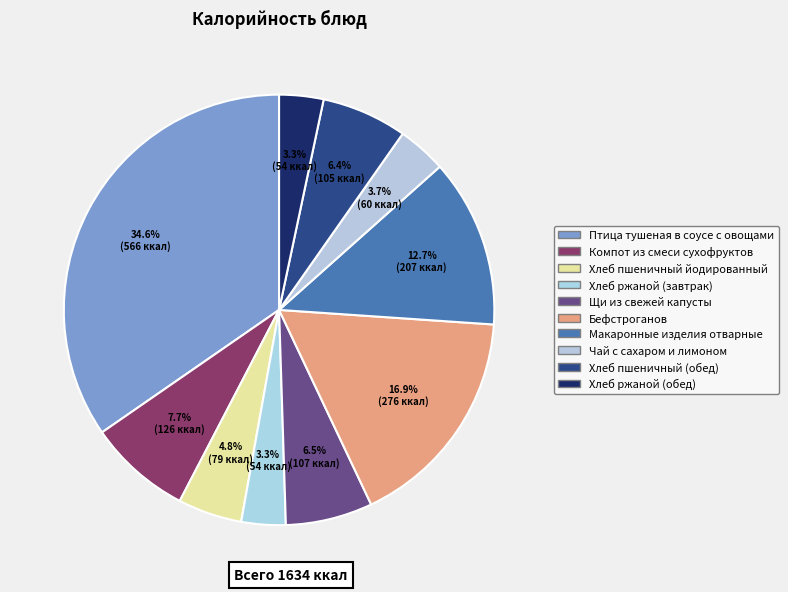

To the nearest percent, what is the combined percentage of Хлеб ржаной (завтрак) and Хлеб пшеничный (обед)?

10%